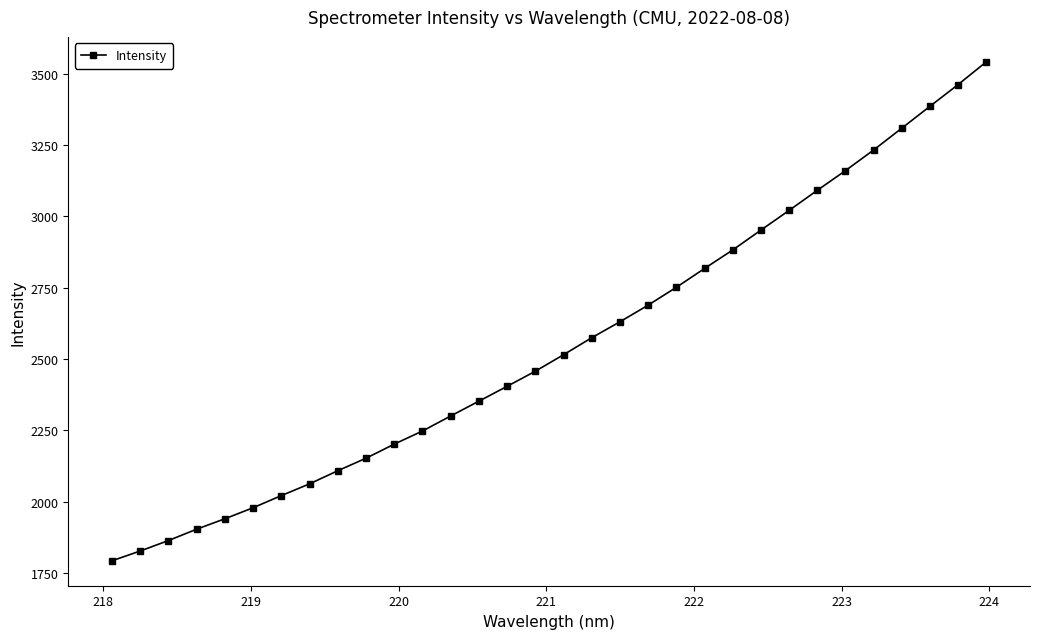

How many categories are shown in the chart?

32